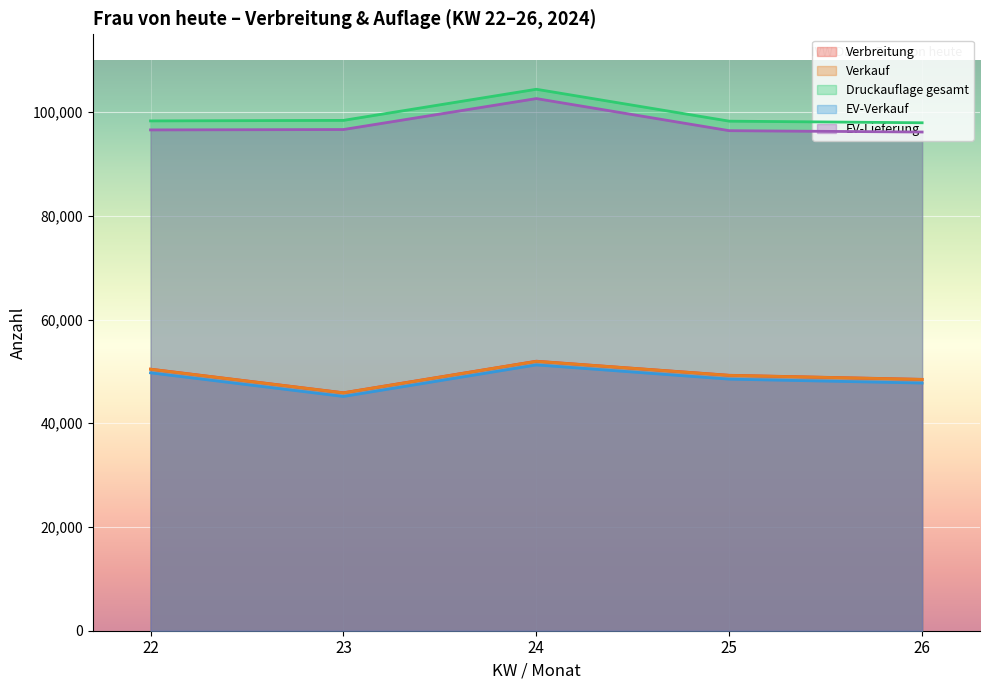

True or false: EV-Verkauf and Verkauf cross at least once.

False